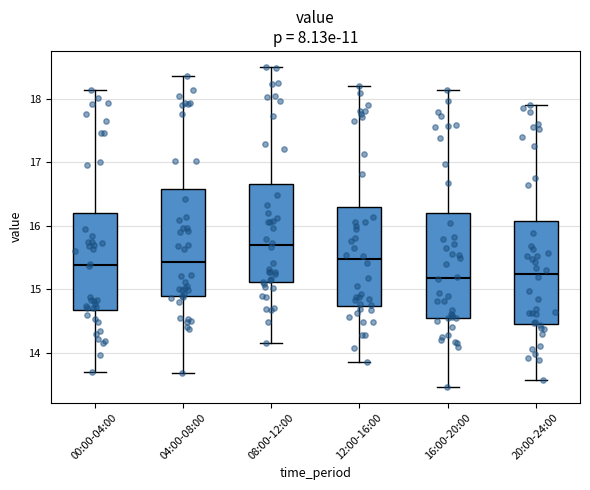

Reading left to right, transcribe this box plot: for each box, give where its median line is, the range the box spans, and where its two whiskers end, as read against the y-axis. The values are not printed on the chart, so give them approximately, as read against the axis.

00:00-04:00: median 15.4, box 14.7 to 16.2, whiskers 13.7 to 18.1
04:00-08:00: median 15.4, box 14.9 to 16.6, whiskers 13.7 to 18.4
08:00-12:00: median 15.7, box 15.1 to 16.7, whiskers 14.2 to 18.5
12:00-16:00: median 15.5, box 14.7 to 16.3, whiskers 13.8 to 18.2
16:00-20:00: median 15.2, box 14.5 to 16.2, whiskers 13.5 to 18.1
20:00-24:00: median 15.2, box 14.5 to 16.1, whiskers 13.6 to 17.9